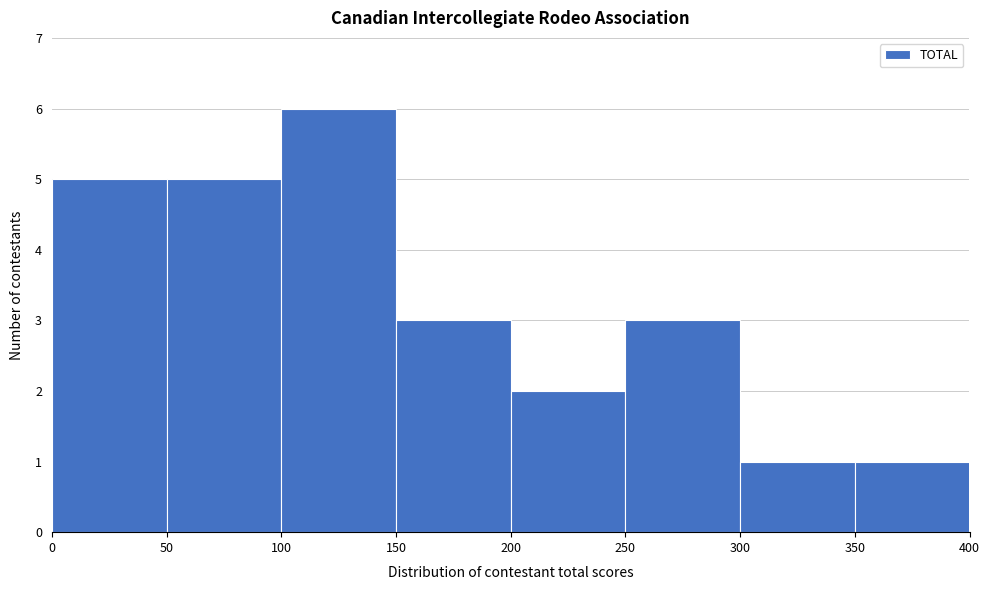

What is the height of the bar covering 100 to 150 on the x-axis? The values are not printed on the chart, so give them approximately, as read against the axis.

6